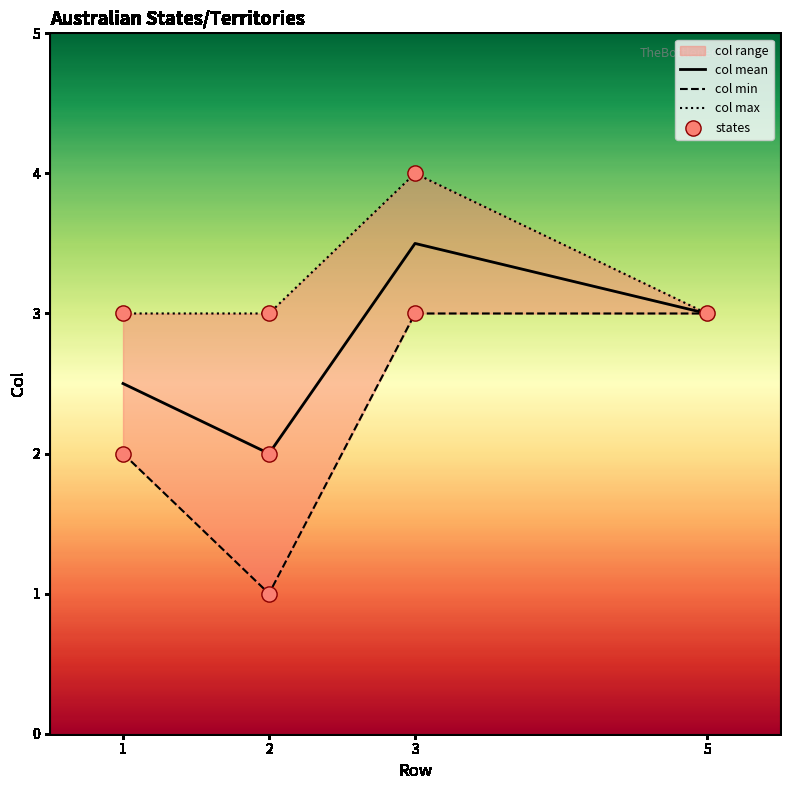

Where is the first local maximum for col mean?

3